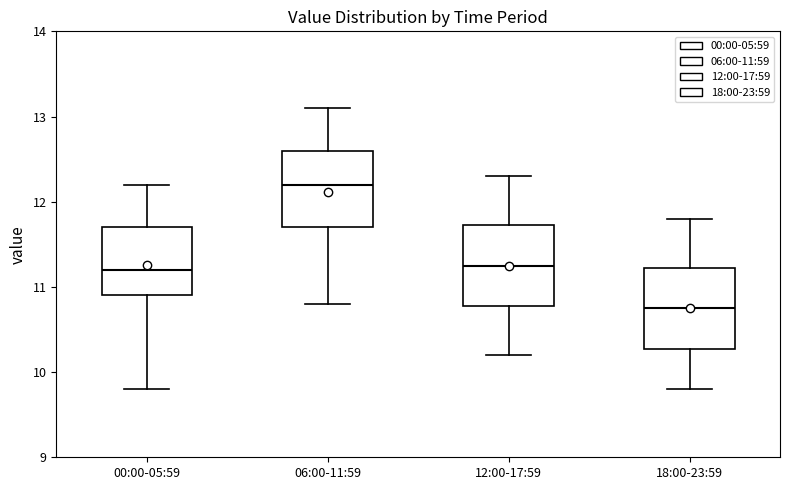

Reading left to right, read every box against the y-axis: the position of its median line, the range the box covers, and the ends of its whiskers. The values are not printed on the chart, so give them approximately, as read against the axis.

00:00-05:59: median 11.2, box 10.9 to 11.7, whiskers 9.8 to 12.2
06:00-11:59: median 12.2, box 11.7 to 12.6, whiskers 10.8 to 13.1
12:00-17:59: median 11.3, box 10.8 to 11.7, whiskers 10.2 to 12.3
18:00-23:59: median 10.8, box 10.3 to 11.2, whiskers 9.8 to 11.8